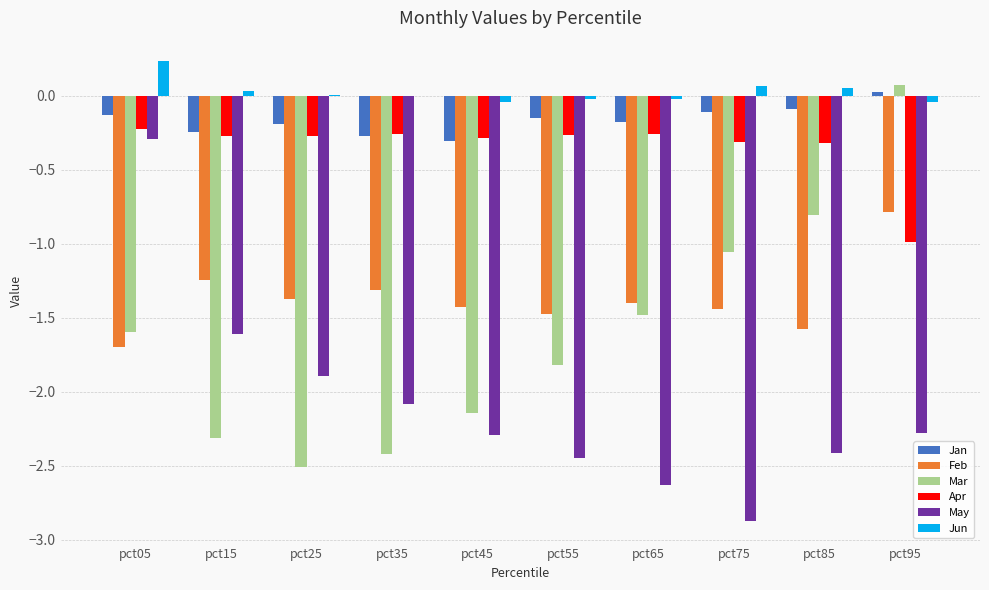

Which series changed the most between pct75 and pct85?

May